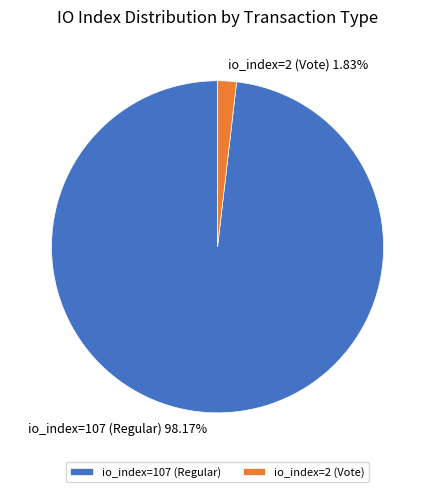

Does any single category account for the majority?

Yes